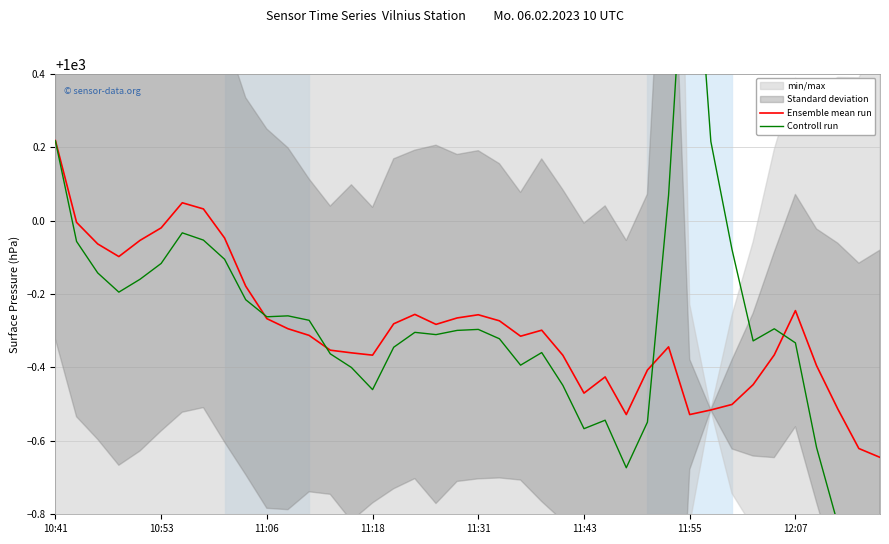

Which series has the largest range (max minus min)?

Controll run